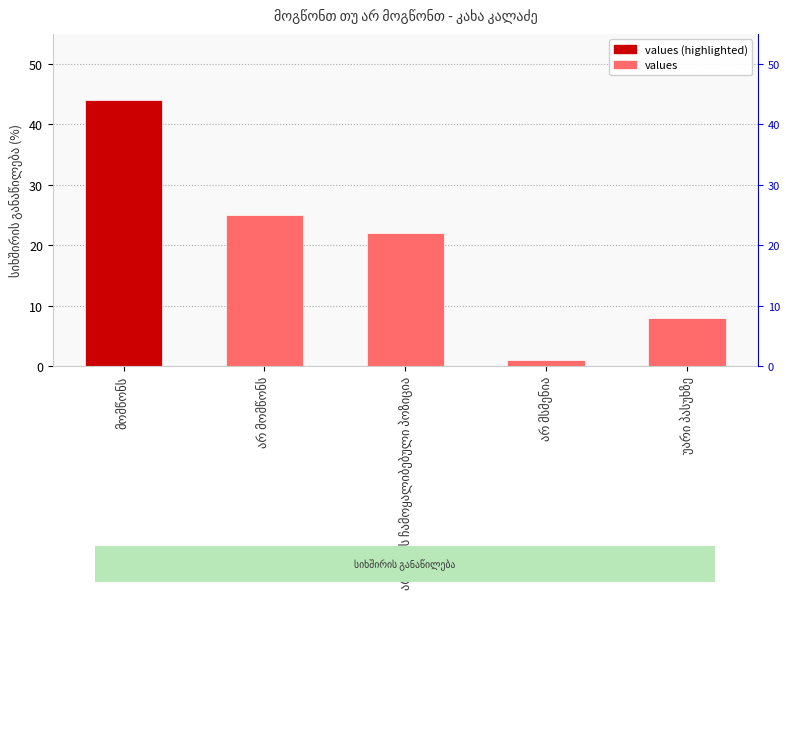

What is the maximum value shown in the chart?

44